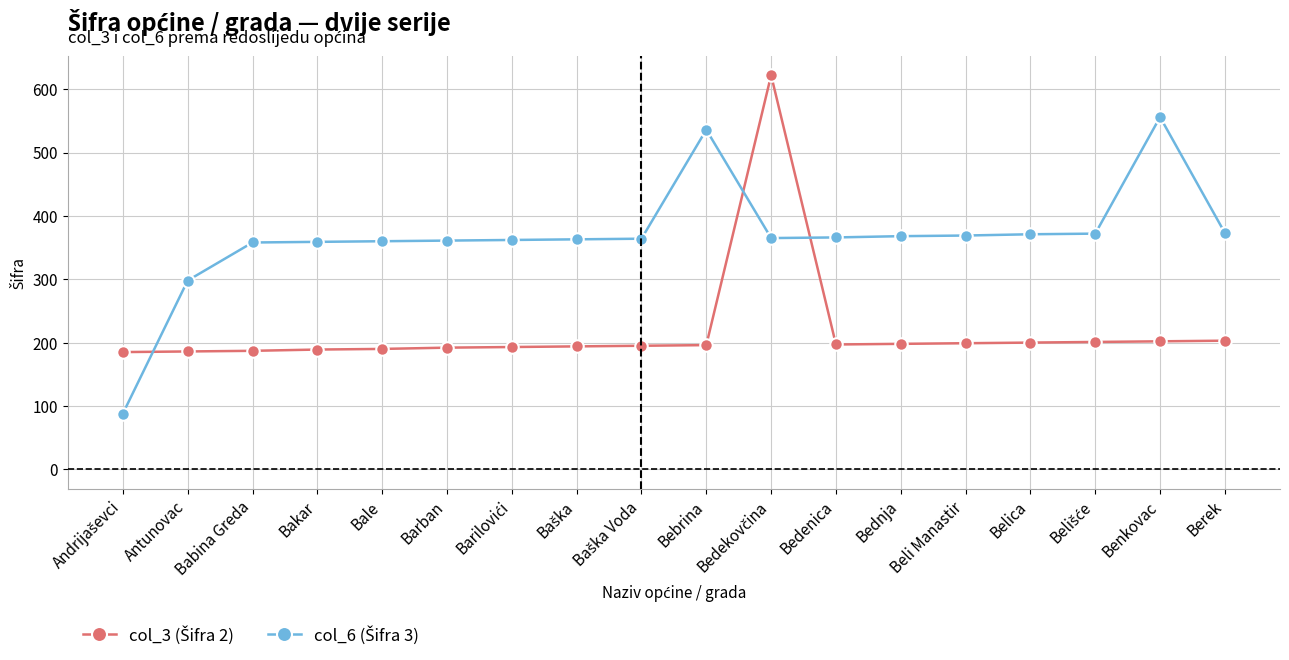

What is the label of the 15th point from the right?

Bakar